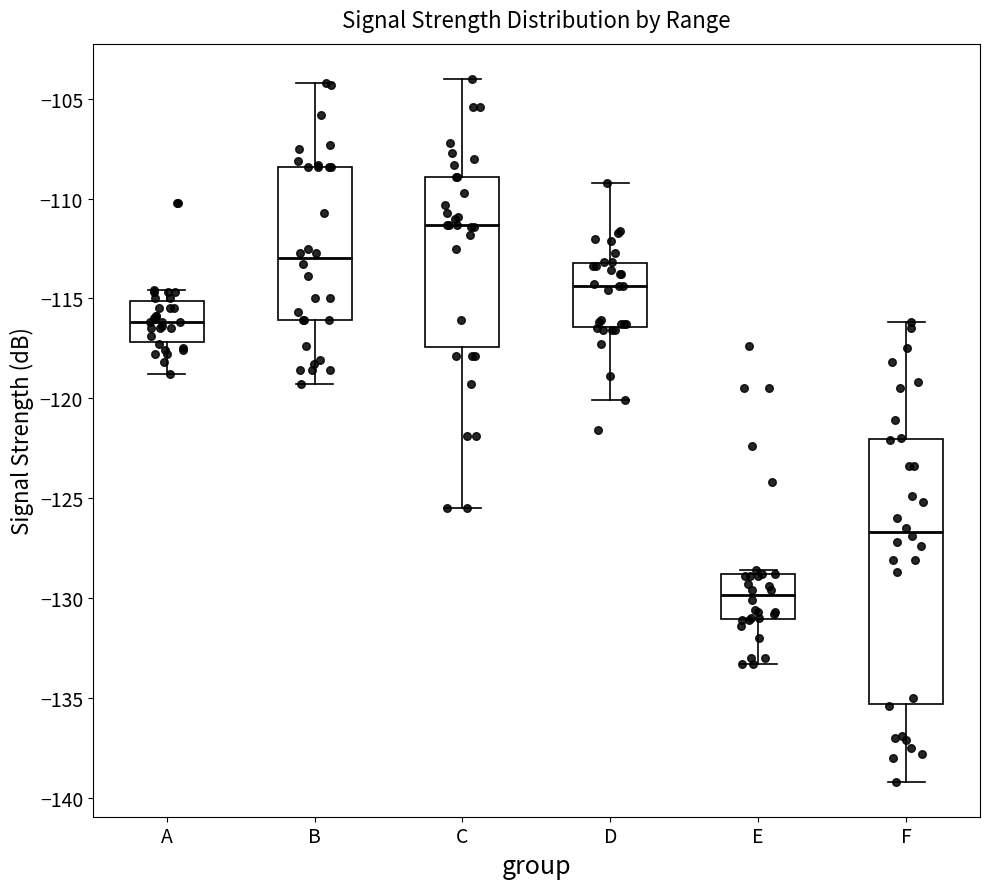

Comparing the boxes themselves (not the whiskers), which one is the tallest?

F